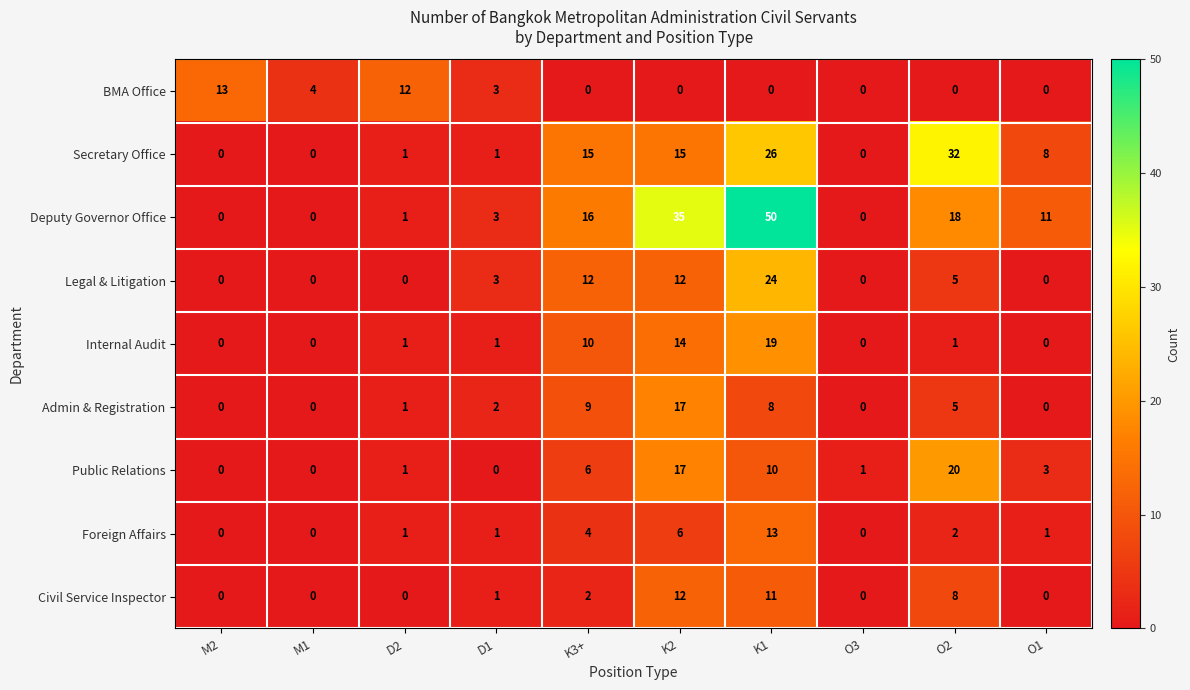

What is the difference between the highest and lowest values at M1?

4